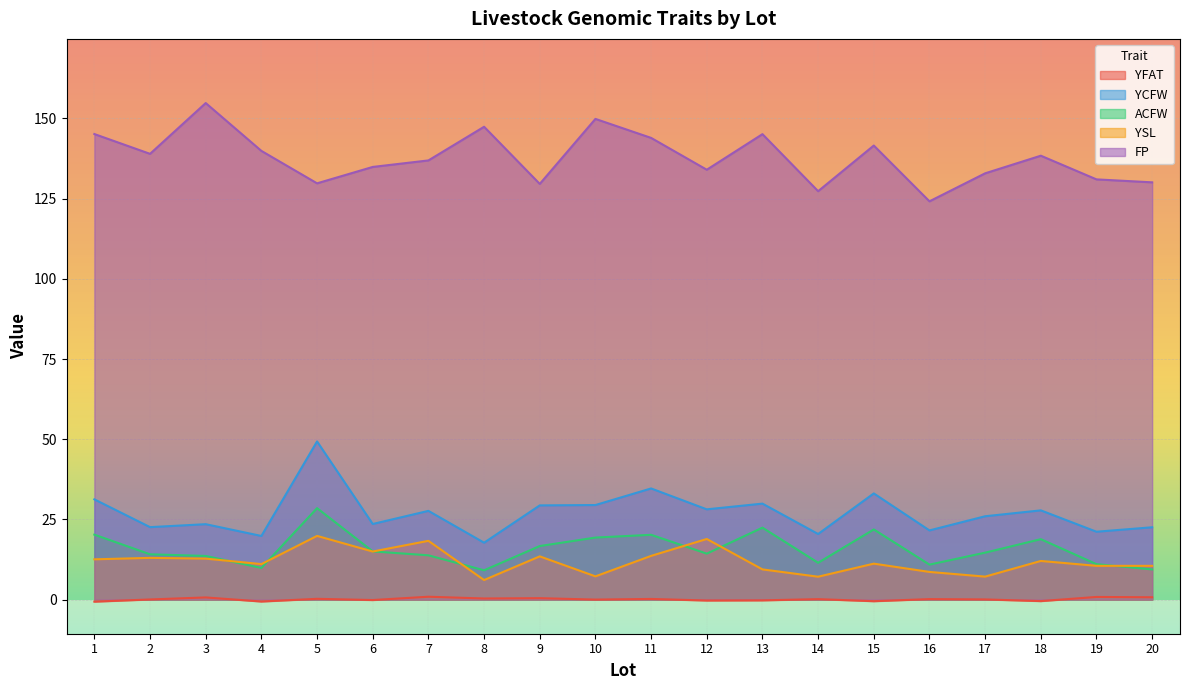

Read the YFAT value at 11.

0.2